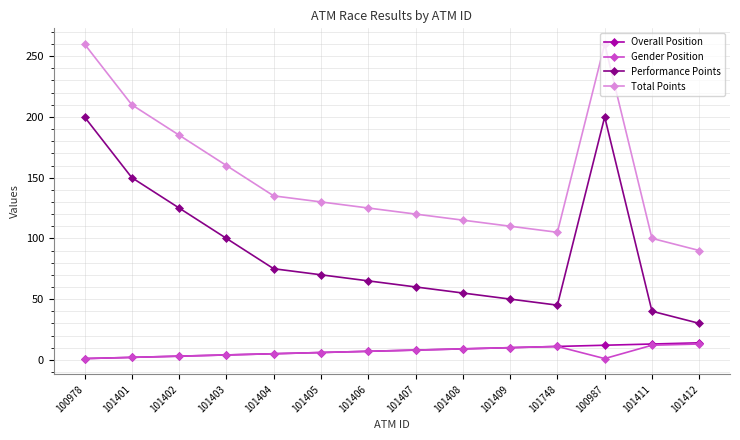

What is the maximum value shown in the chart?

260